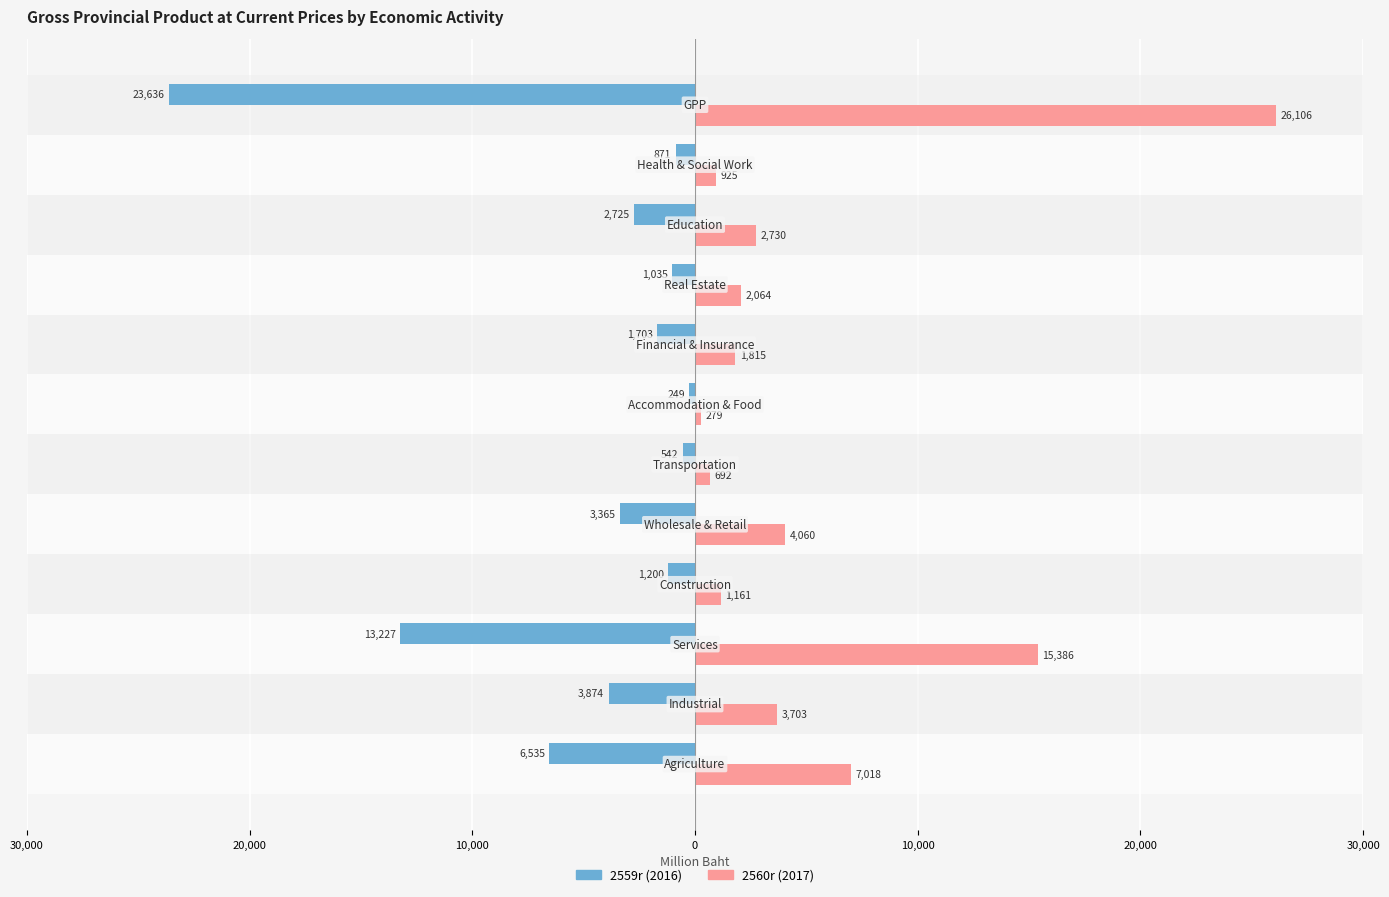

Which series has the widest spread of values?

2560r (2017)